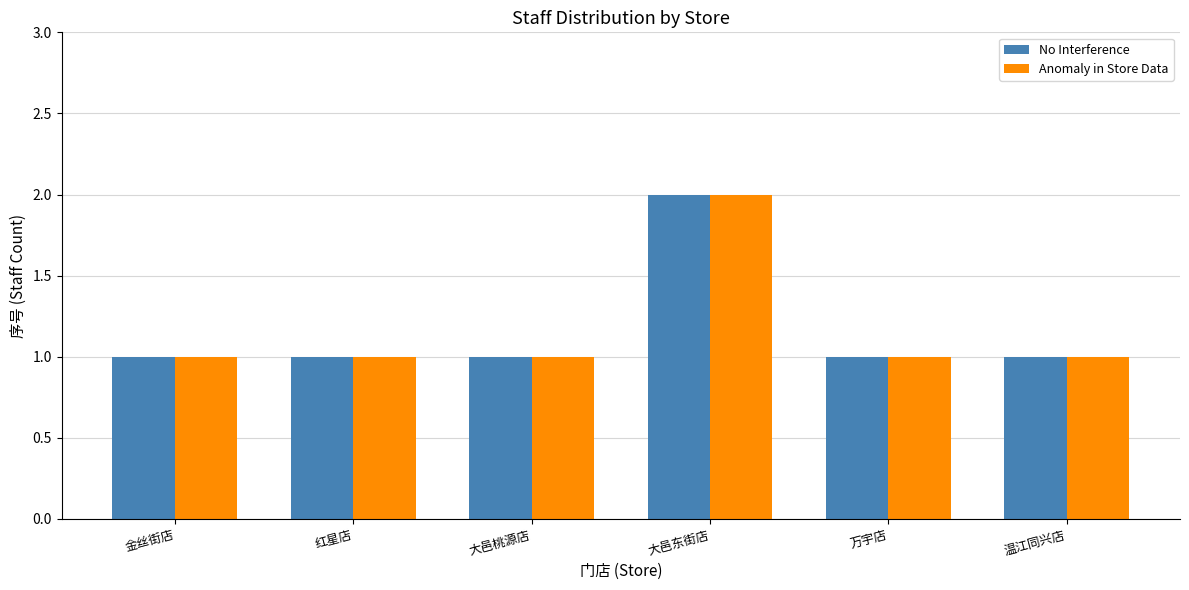

Is the value of Anomaly in Store Data at 大邑东街店 greater than the value of No Interference at 大邑桃源店?

Yes